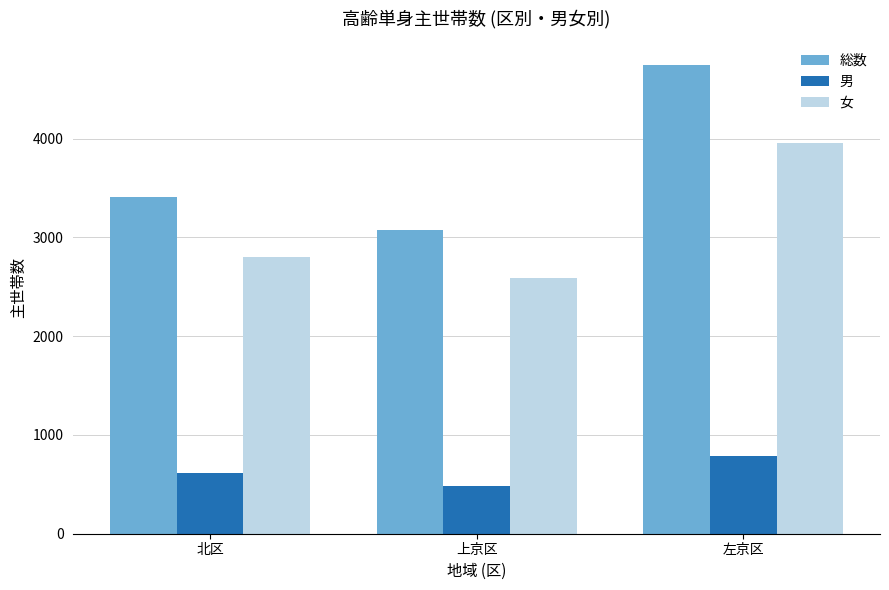

How many distinct data groups are displayed?

3